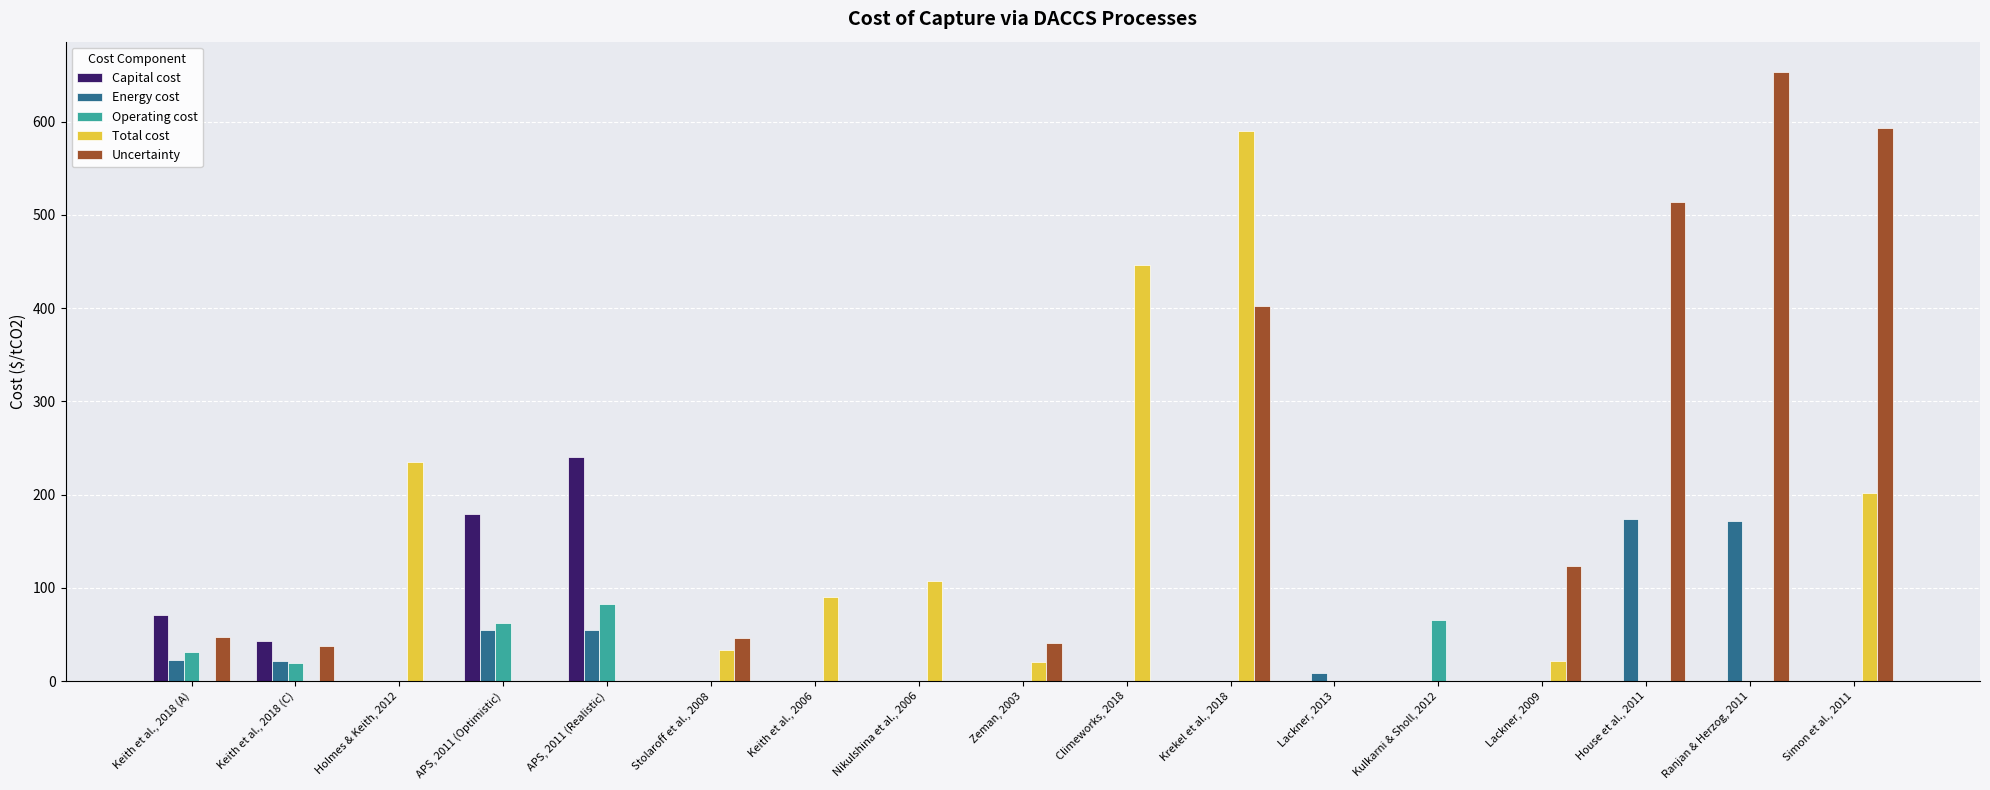

Is it true that Uncertainty equals 0.0 at Kulkarni & Sholl, 2012?

True